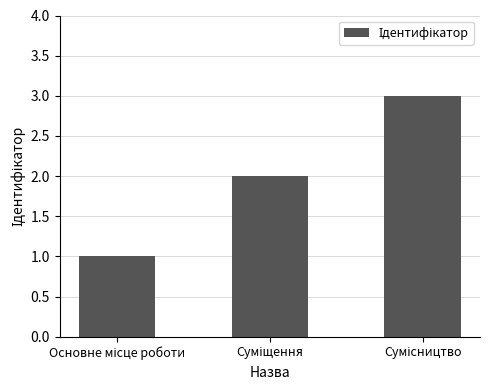

Does the chart contain any negative values?

No